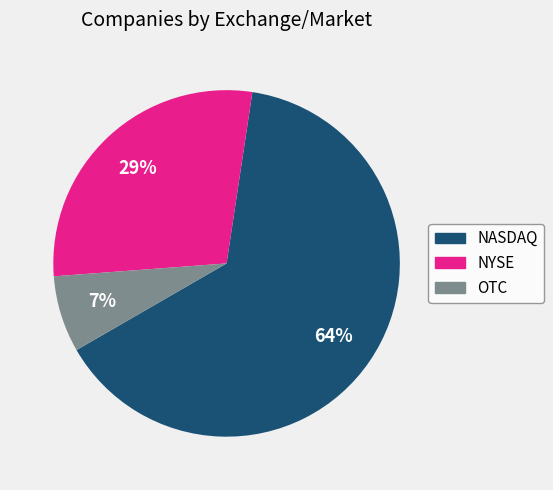

To the nearest percent, what is the average slice percentage?

33%